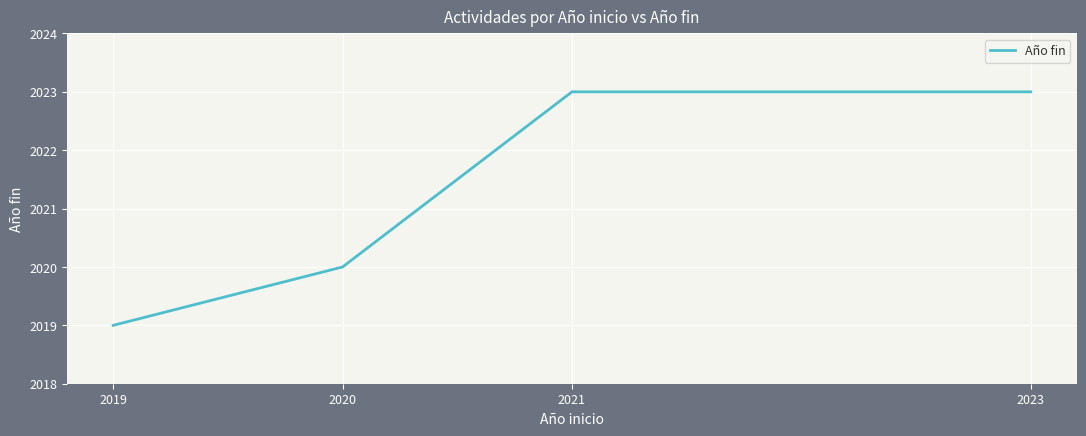

What is the label of the 9th point from the right?

2019